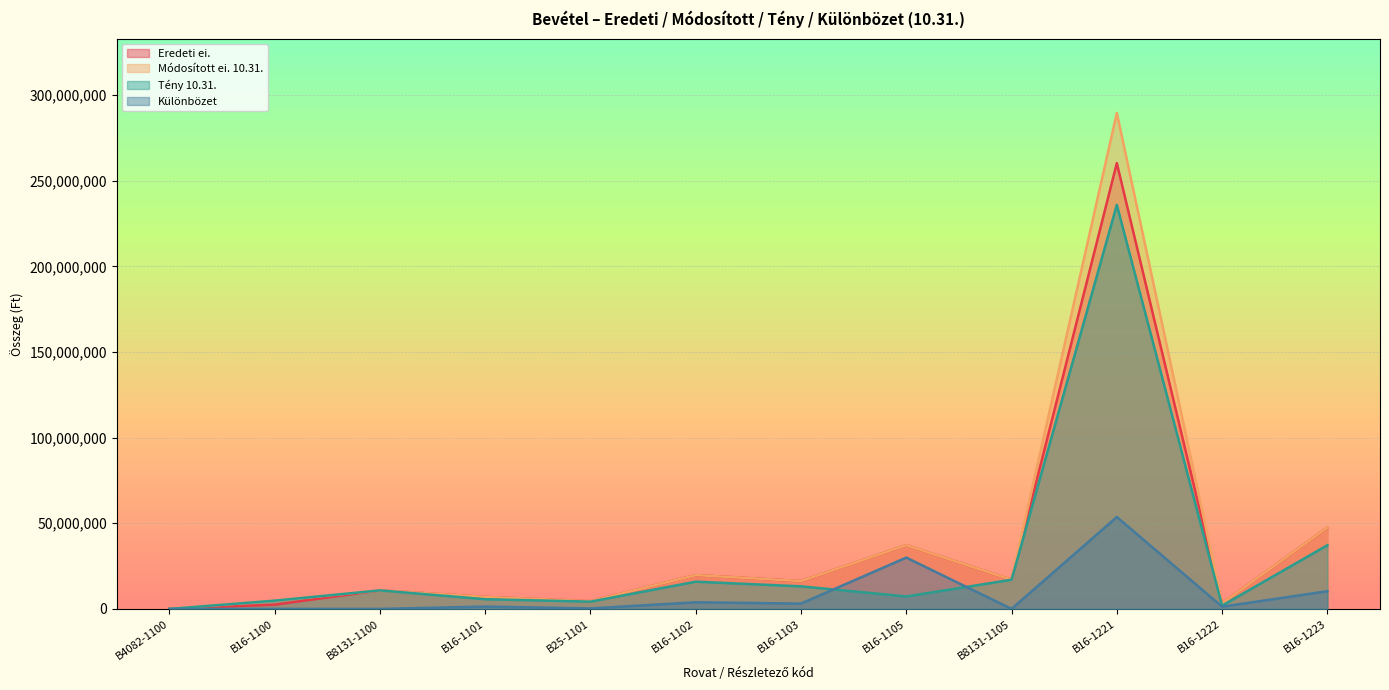

True or false: Tény 10.31. has a value of 15886125 at B16-1102.

True